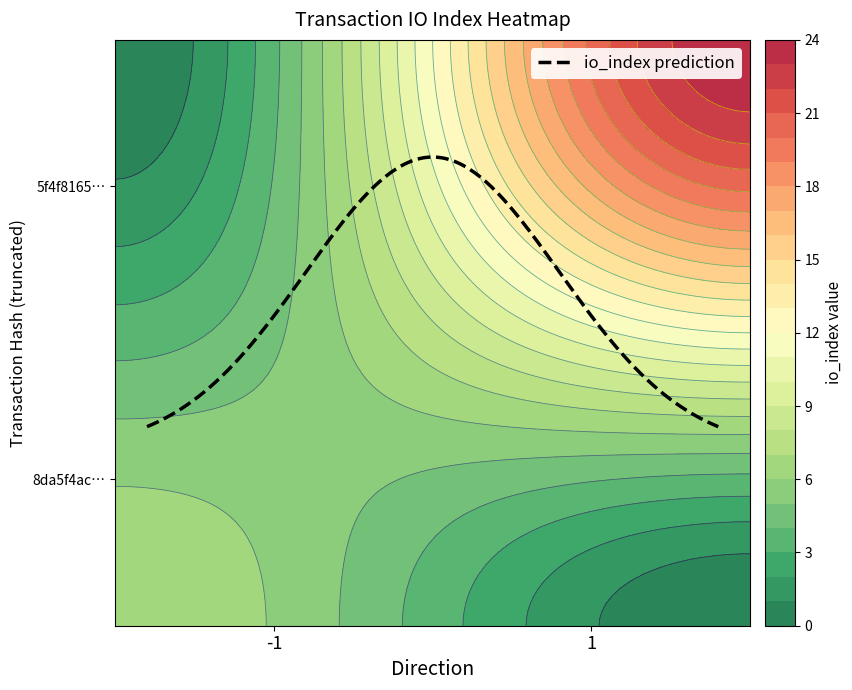

What is the difference between the highest and lowest values at direction?

2